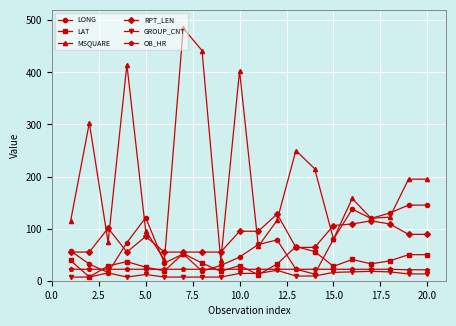

Which series has the largest range (max minus min)?

MSQUARE